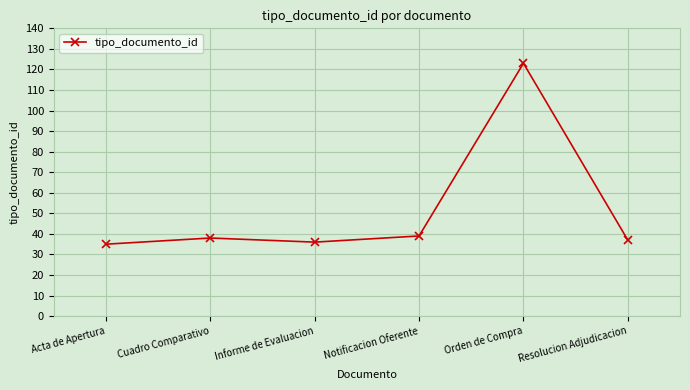

What is the maximum value shown in the chart?

123